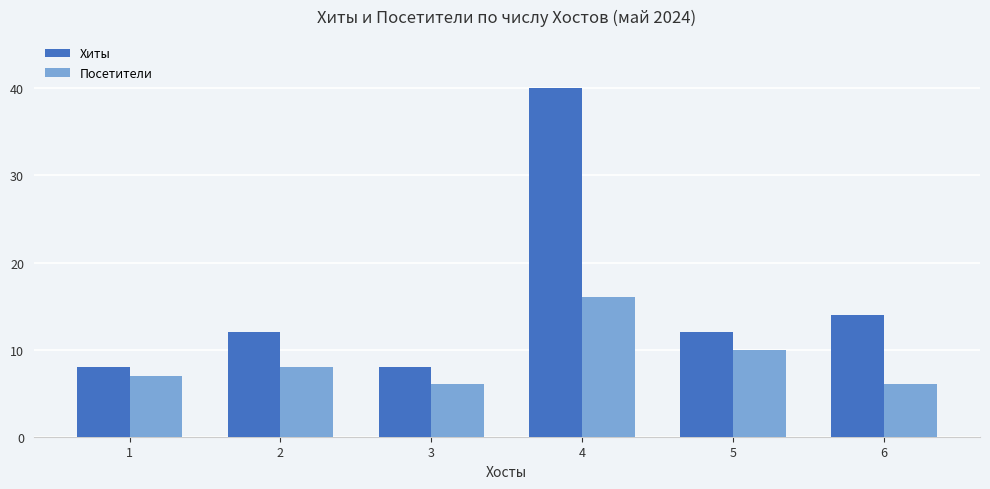

What is the difference between the Посетители values at 1 and 6?

1